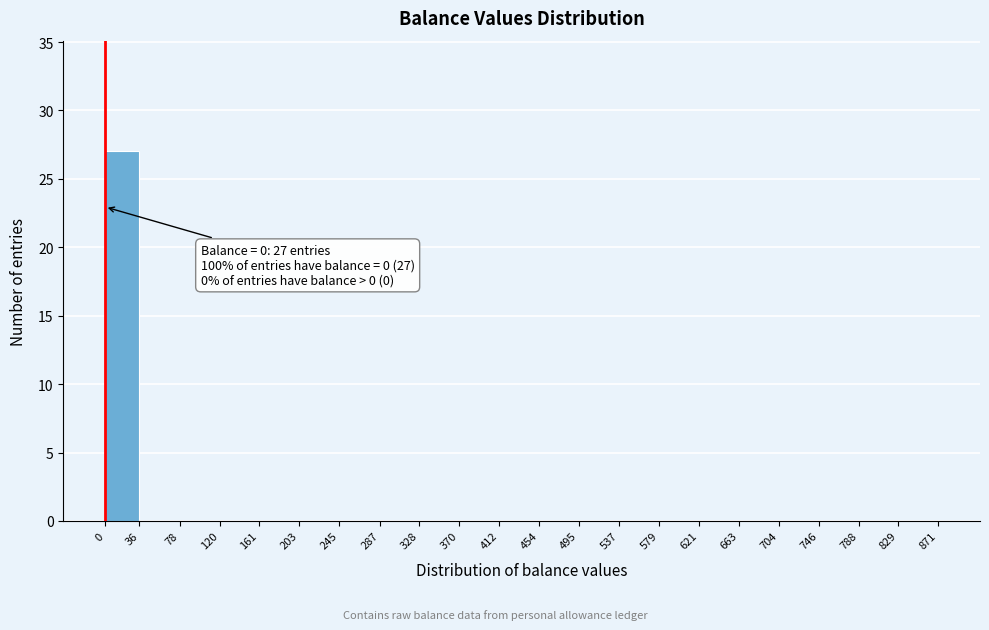

Which range on the x-axis has the tallest bar?

0 to 36